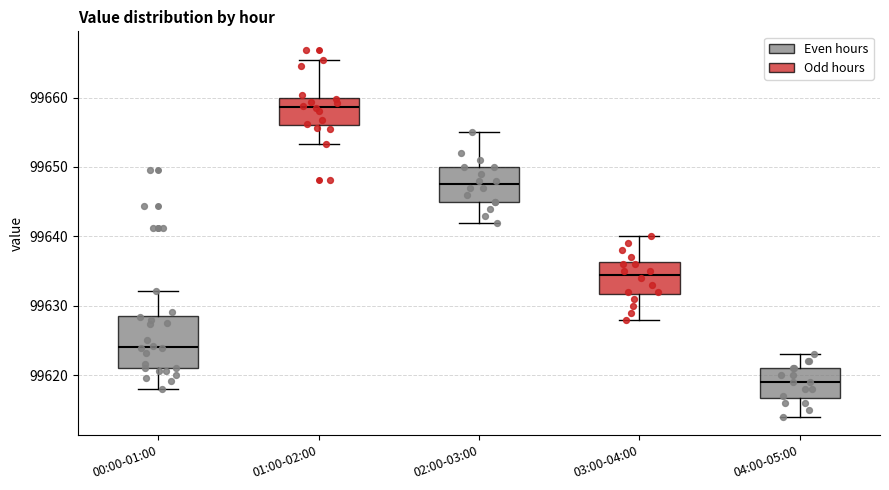

Reading left to right, read every box against the y-axis: the position of its median line, the range the box covers, and the ends of its whiskers. The values are not printed on the chart, so give them approximately, as read against the axis.

00:00-01:00: median 99624, box 99621 to 99629, whiskers 99618 to 99632
01:00-02:00: median 99659, box 99656 to 99660, whiskers 99653 to 99665
02:00-03:00: median 99648, box 99645 to 99650, whiskers 99642 to 99655
03:00-04:00: median 99635, box 99632 to 99636, whiskers 99628 to 99640
04:00-05:00: median 99619, box 99617 to 99621, whiskers 99614 to 99623